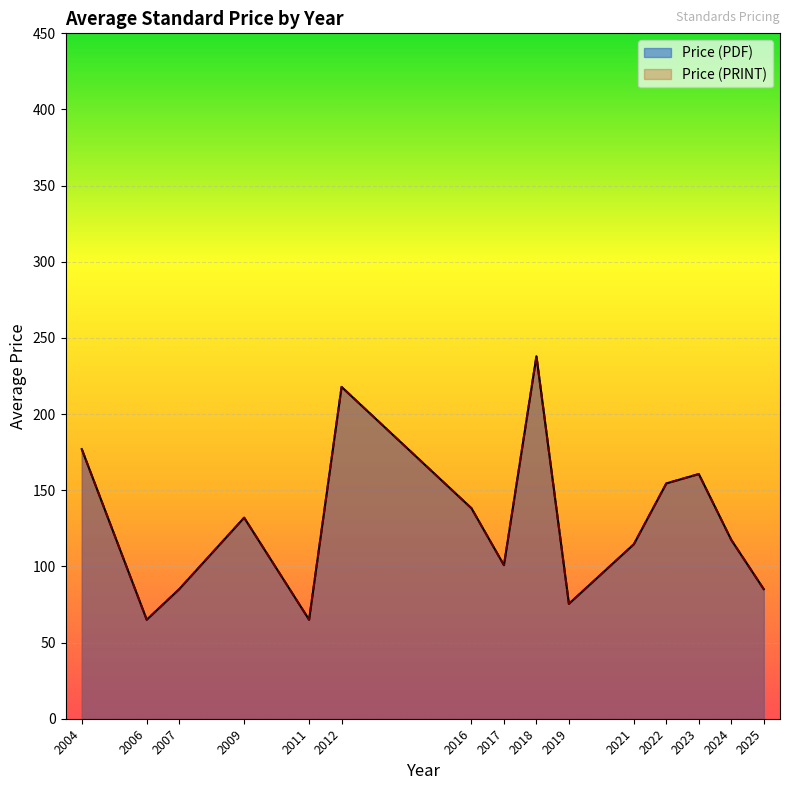

How many series are shown in this chart?

2